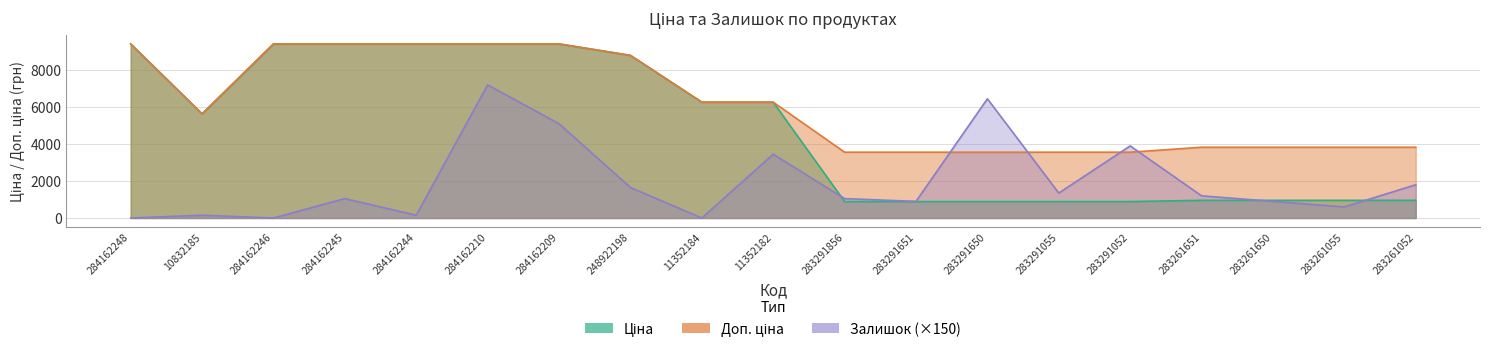

Reading right to left, transcribe all the data shown in this chart.

Ціна: 283261052=957.1	283261055=957.1	283261650=957.1	283261651=957.1	283291052=889.9	283291055=889.9	283291650=889.9	283291651=889.9	283291856=889.9	11352182=6266.7	11352184=6266.7	248922198=8797.6	284162209=9416.9	284162210=9416.9	284162244=9416.9	284162245=9416.9	284162246=9416.9	10832185=5636.0	284162248=9416.9
Доп. ціна: 283261052=3828.4	283261055=3828.4	283261650=3828.4	283261651=3828.4	283291052=3559.7	283291055=3559.7	283291650=3559.7	283291651=3559.7	283291856=3559.7	11352182=6266.7	11352184=6266.7	248922198=8797.6	284162209=9416.9	284162210=9416.9	284162244=9416.9	284162245=9416.9	284162246=9416.9	10832185=5636.0	284162248=9416.9
Залишок: 283261052=1800.0	283261055=600.0	283261650=900.0	283261651=1200.0	283291052=3900.0	283291055=1350.0	283291650=6450.0	283291651=900.0	283291856=1050.0	11352182=3450.0	11352184=0.0	248922198=1650.0	284162209=5100.0	284162210=7200.0	284162244=150.0	284162245=1050.0	284162246=0.0	10832185=150.0	284162248=0.0